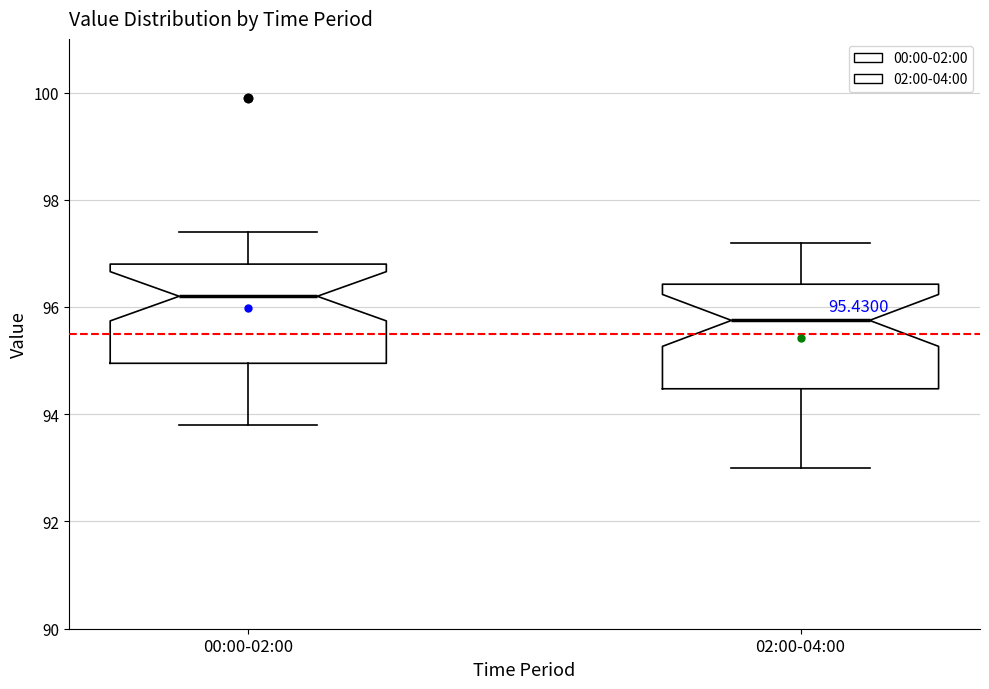

Which box's median line is the lowest?

02:00-04:00